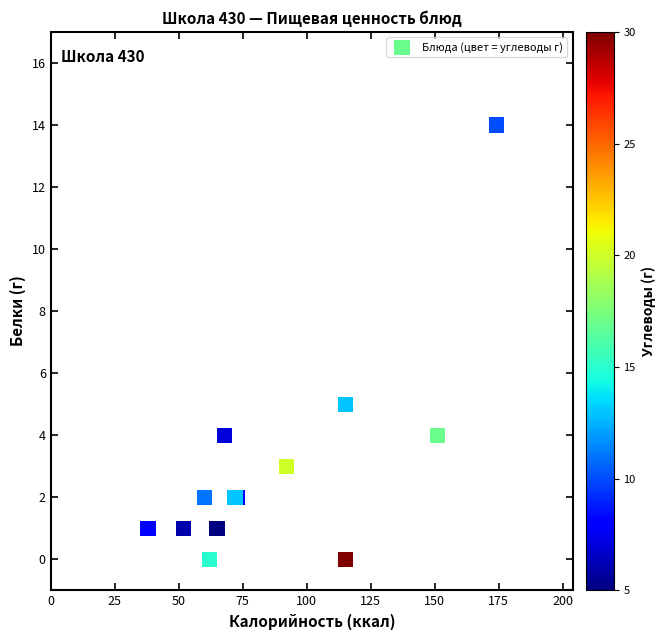

What Y value in the scatter plot is closest to 7?

5